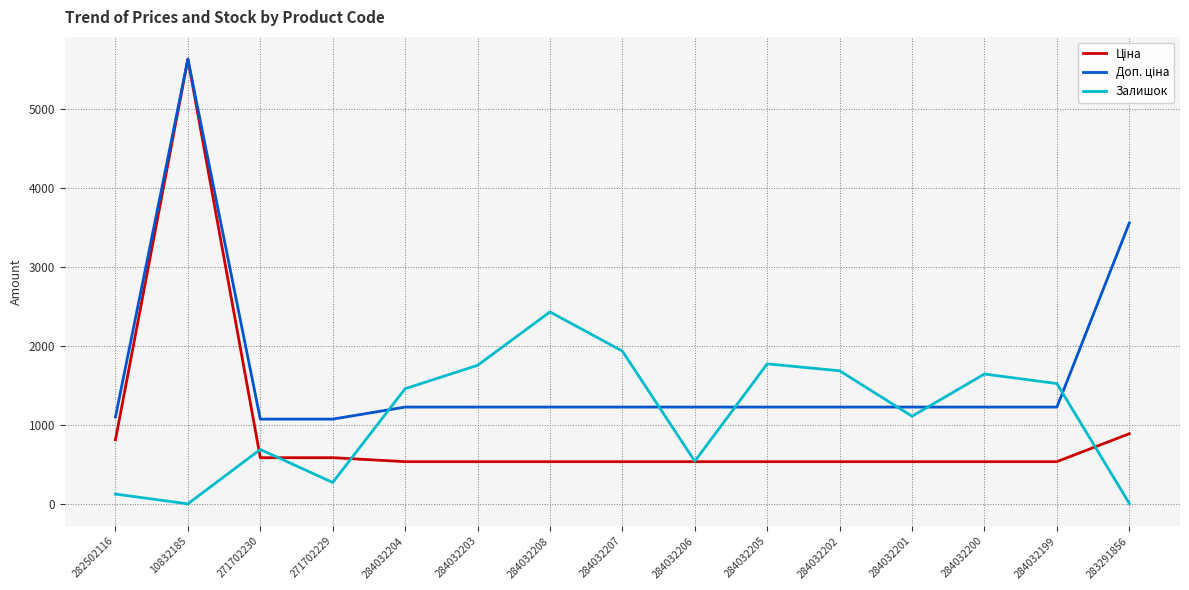

Is it true that Залишок equals 7.0 at 283291856?

True